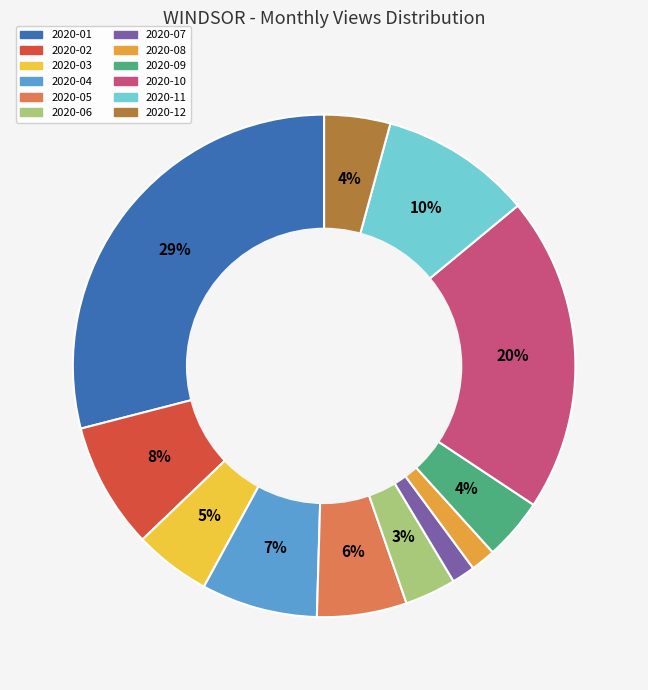

Combined, what portion of the pie is 2020-07 and 2020-02?

9.6%